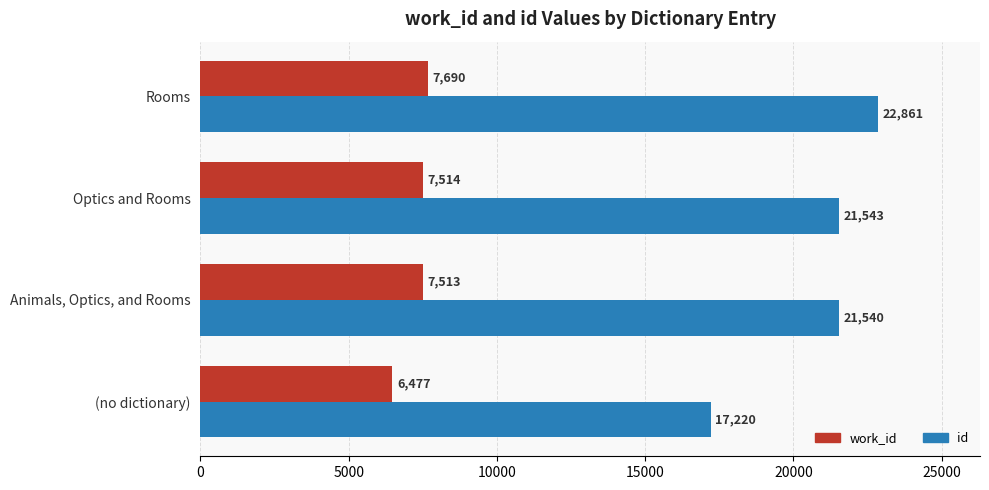

Rank the series by their average value, from lowest to highest.

work_id, id